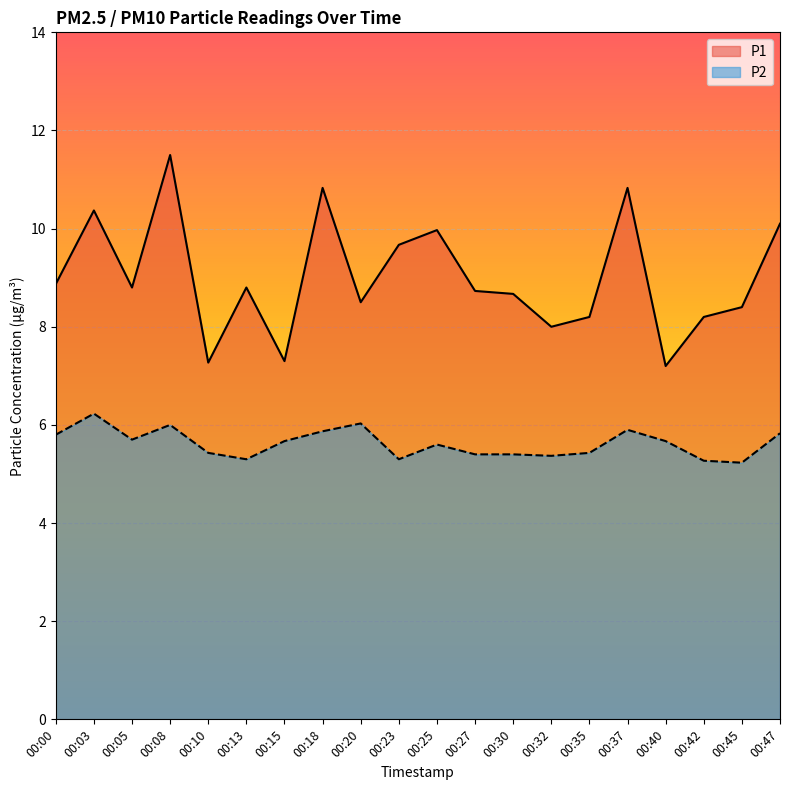

The value of P2 at 00:47 is 5.8. True or false?

True